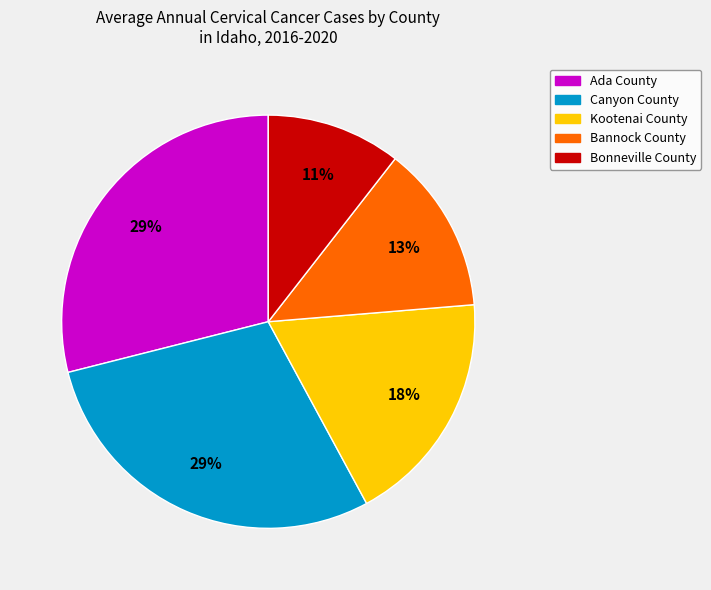

To the nearest percent, what is the difference between the largest and smallest slice percentages?

18%